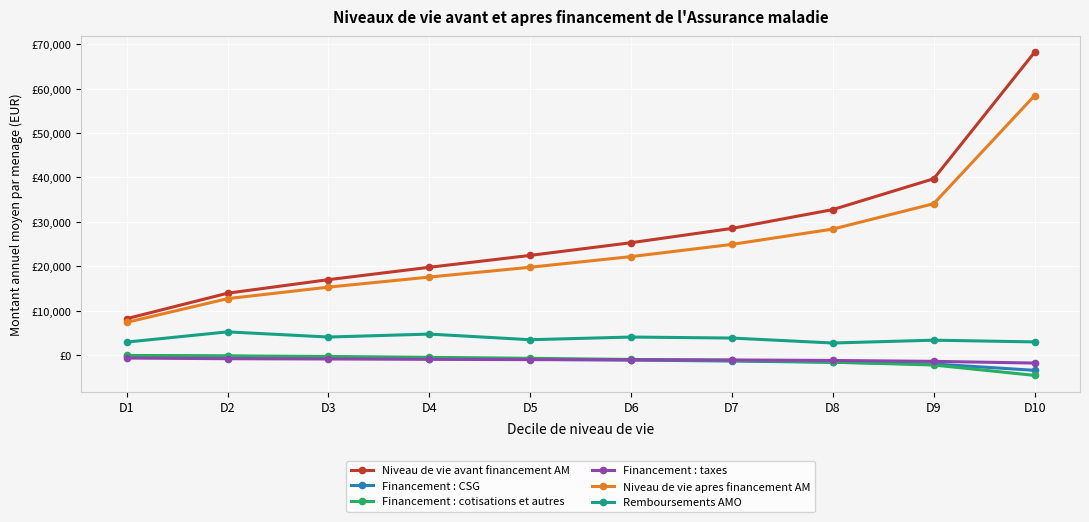

Which series has the largest total across all categories?

Niveau de vie avant financement AM